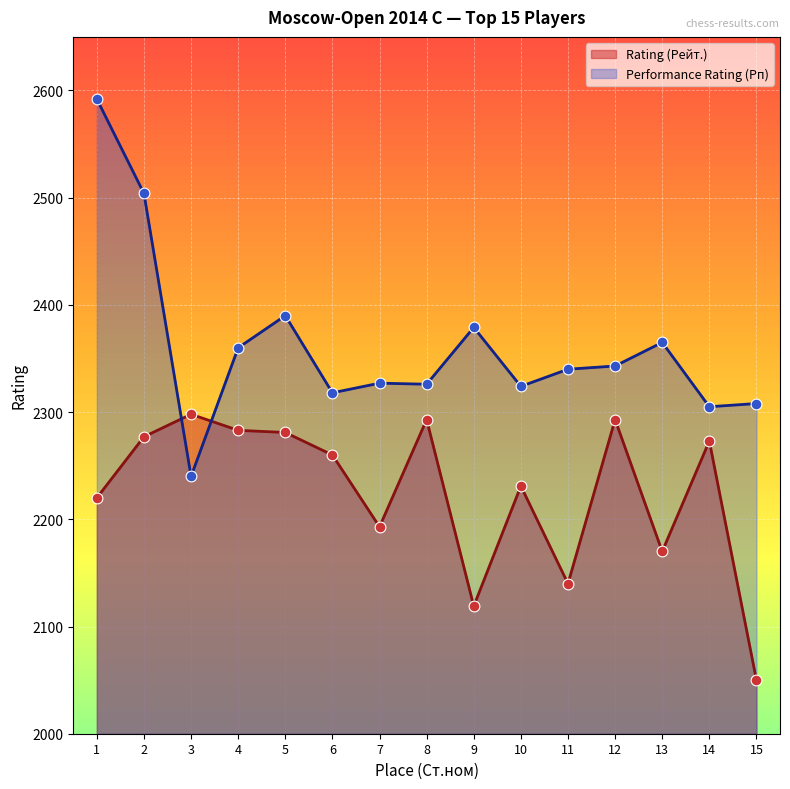

What is the total value across all series at 4?

4643